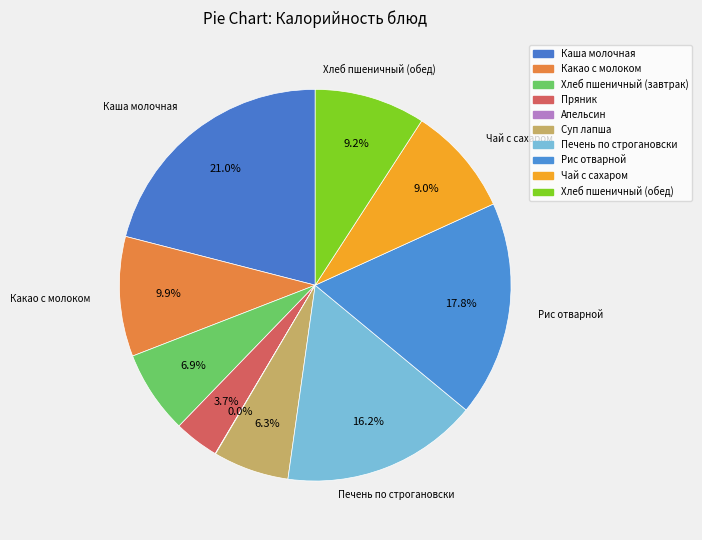

To the nearest percent, what is the average slice percentage?

10%